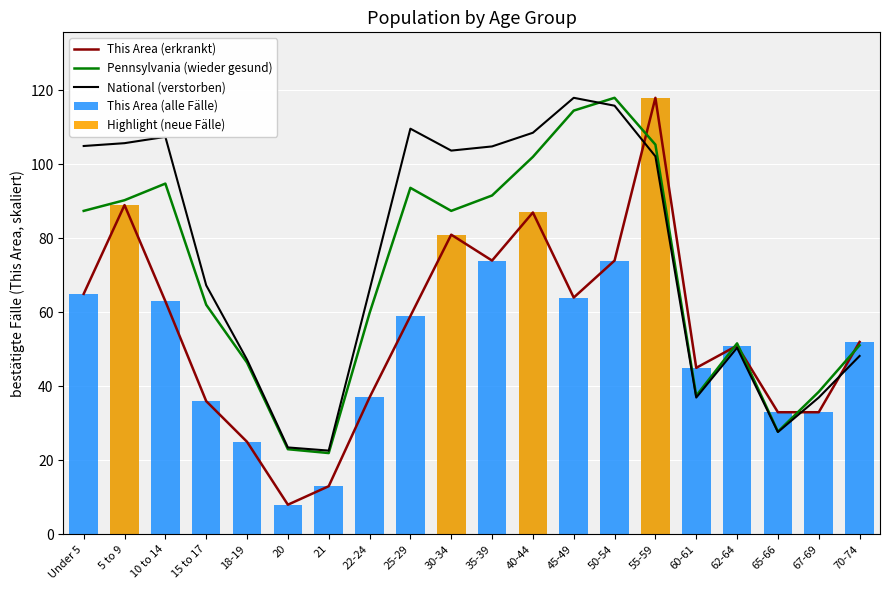

How many data points does each series have?

20